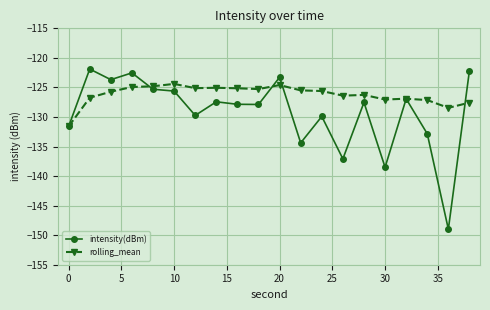

How many lines are shown in the chart?

2